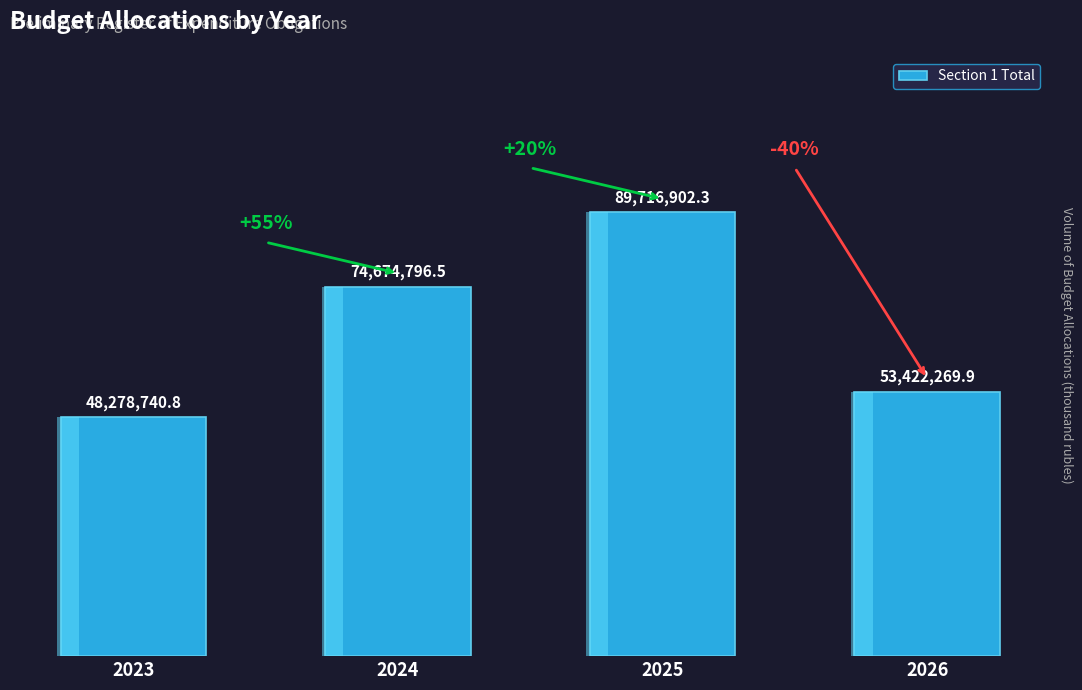

What is the average value?

66523177.4